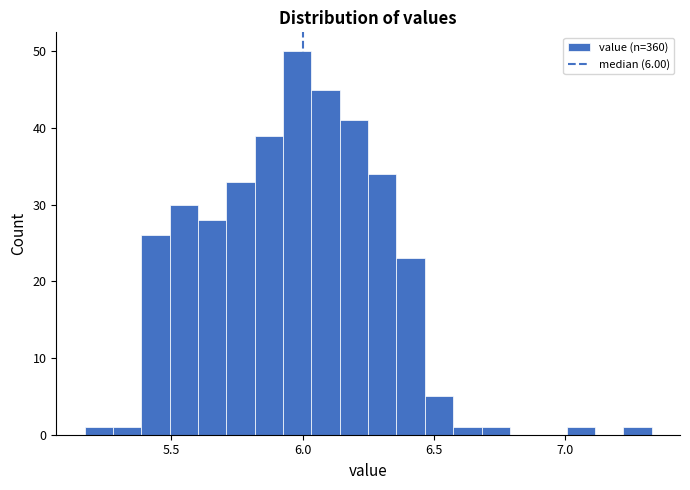

Read against the x-axis, roughly where is the centre of the tallest bar?

6.00